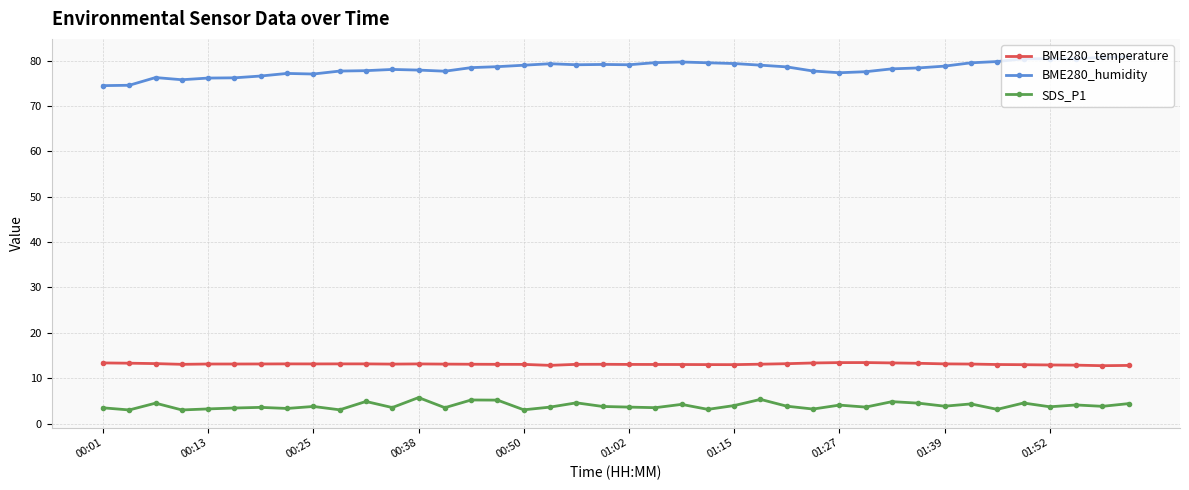

What is the value of the SDS_P1 point at the 13th from the left?

5.7